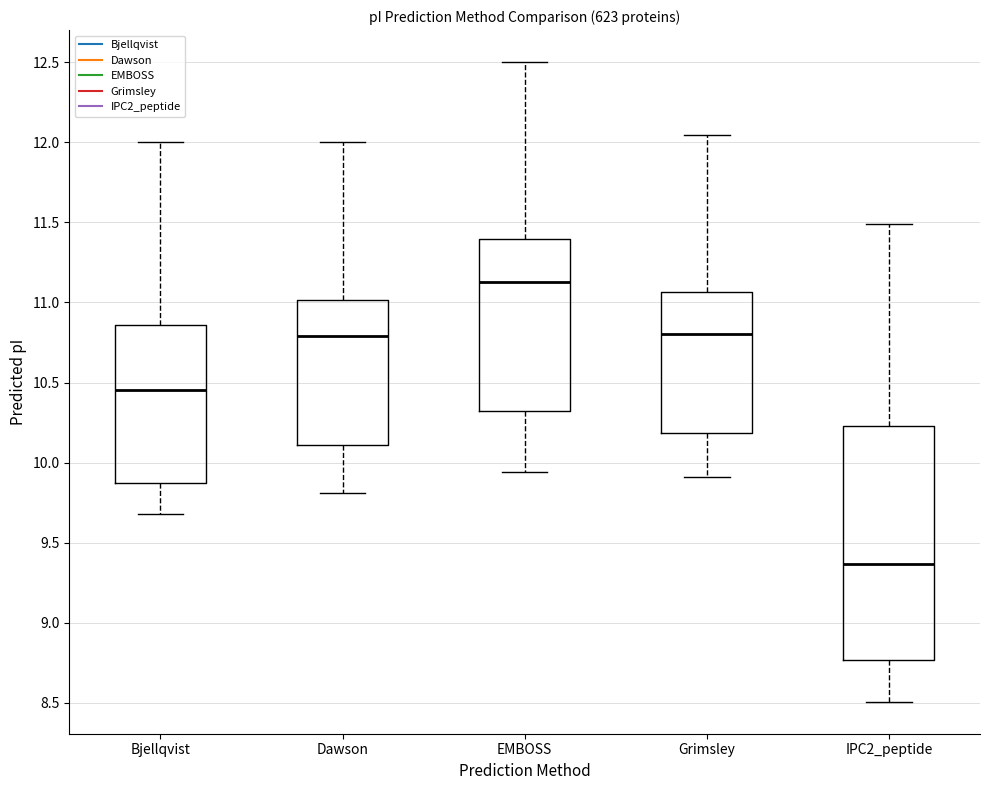

Where is the upper edge of the box for IPC2_peptide on the y-axis? The values are not printed on the chart, so give them approximately, as read against the axis.

10.25